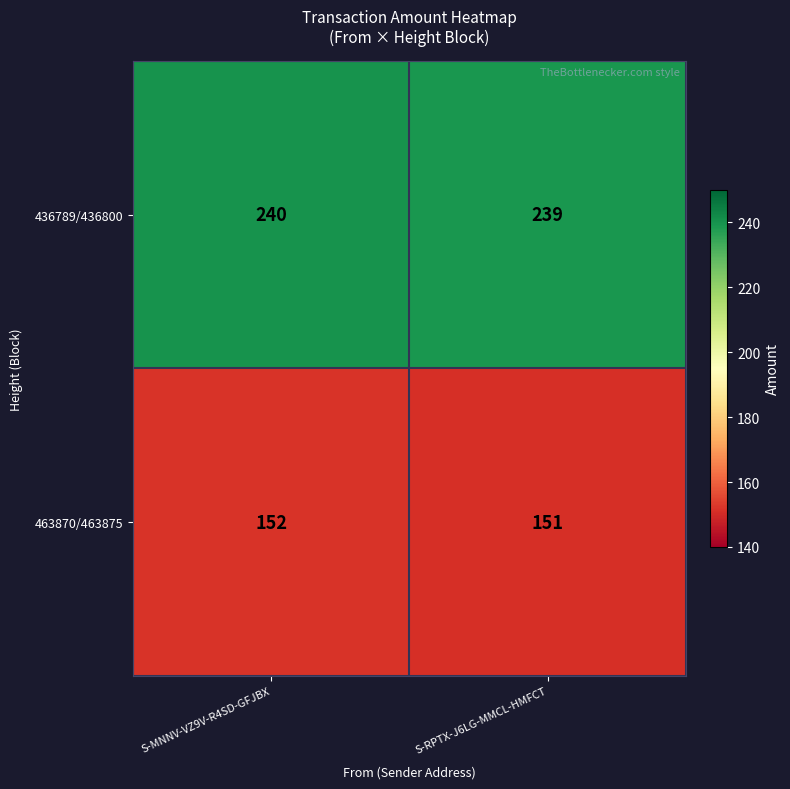

What is the sum of all 436789/436800 values?

479